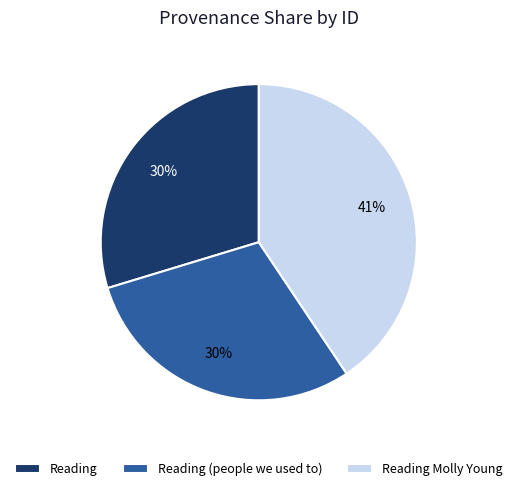

To the nearest percent, what is the difference between the largest and smallest slice percentages?

11%